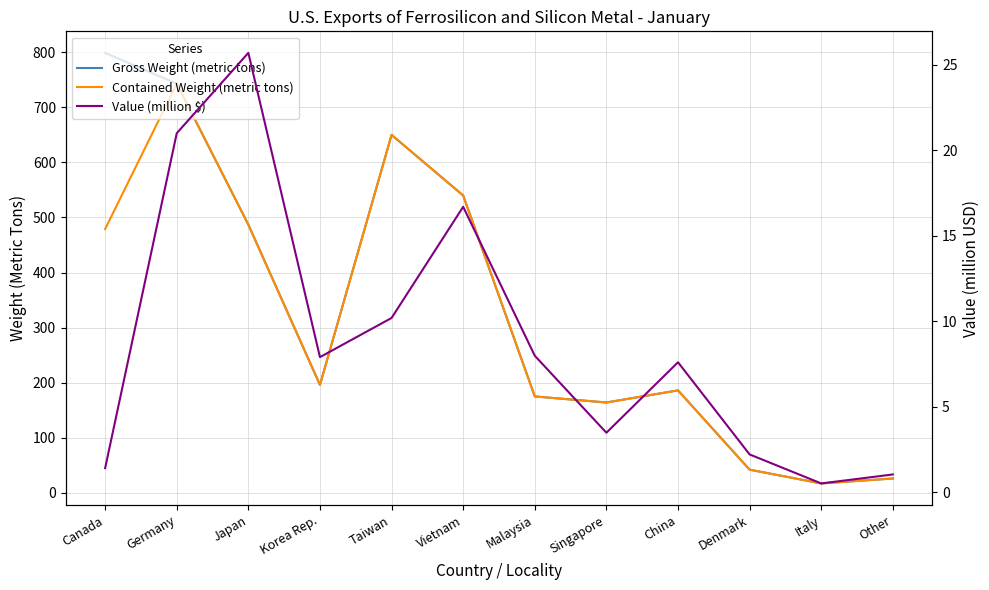

Between Taiwan and Singapore, which series saw the biggest shift?

Gross Weight (metric tons)